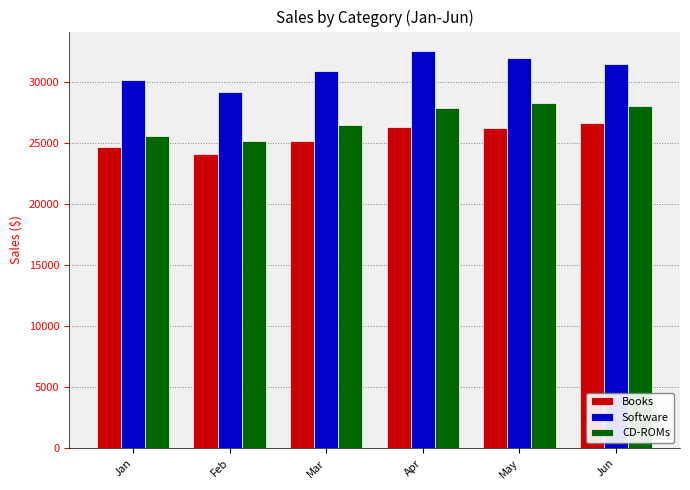

Is it true that CD-ROMs equals 46312.2 at Apr?

False